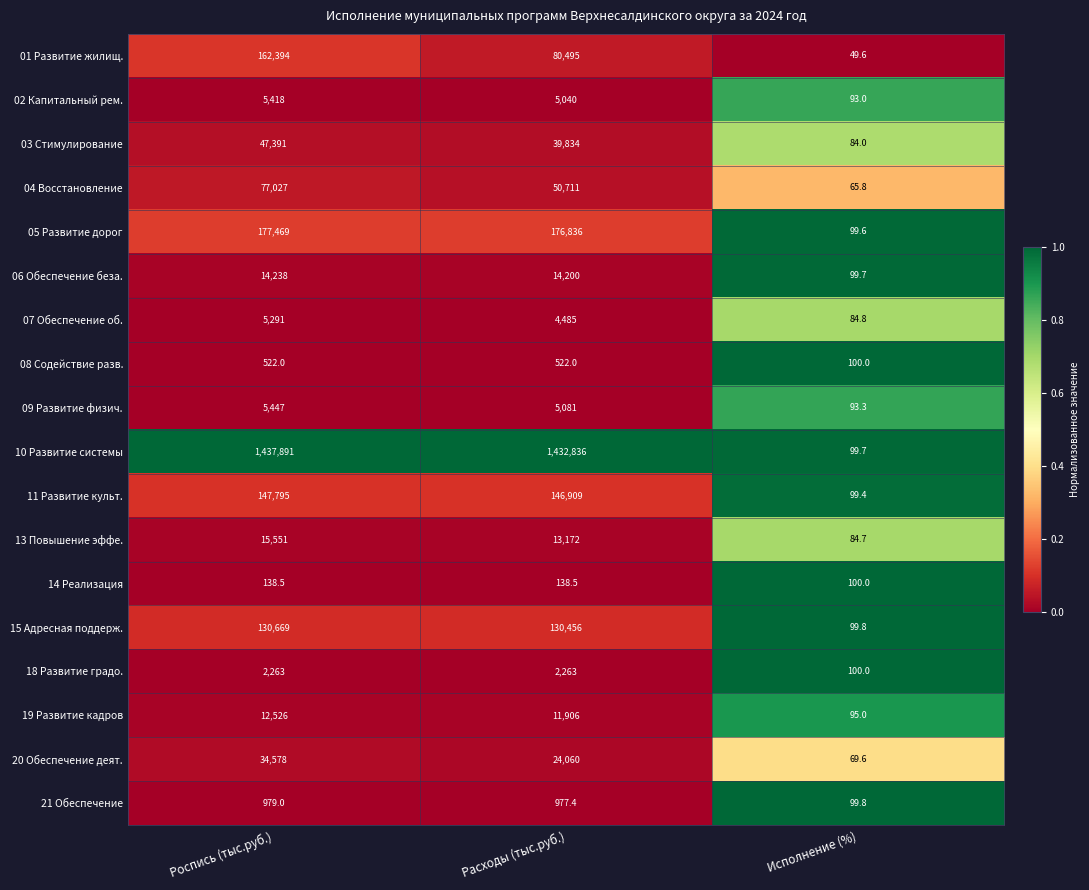

Which series has the widest spread of values?

10 Развитие системы